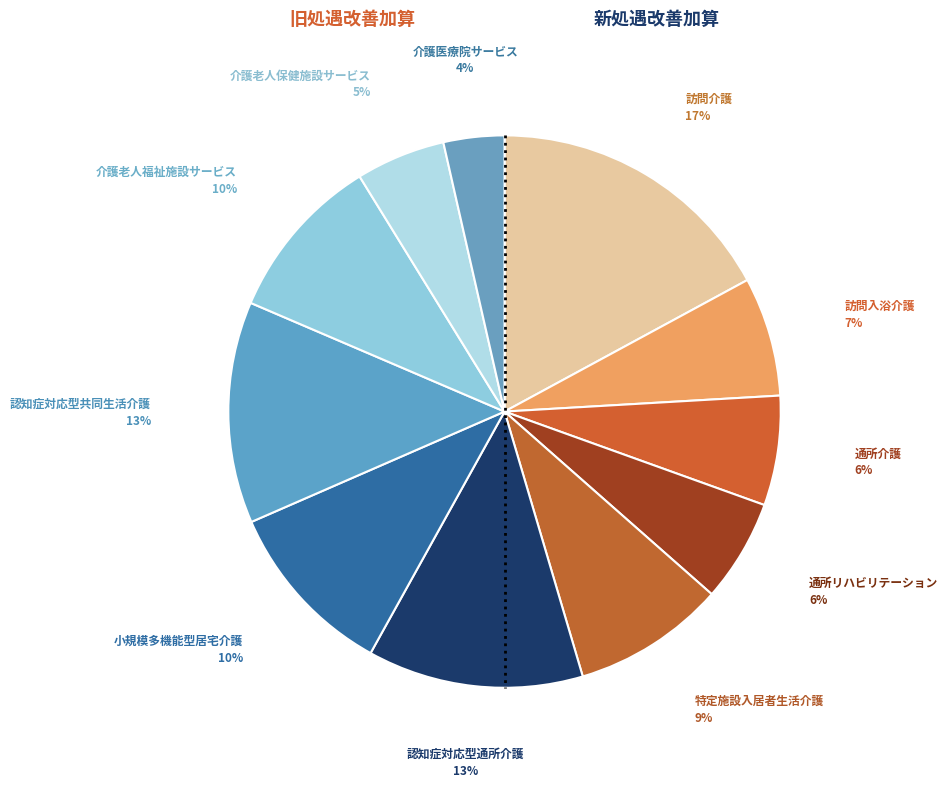

Is there any slice that represents more than half of the pie?

No